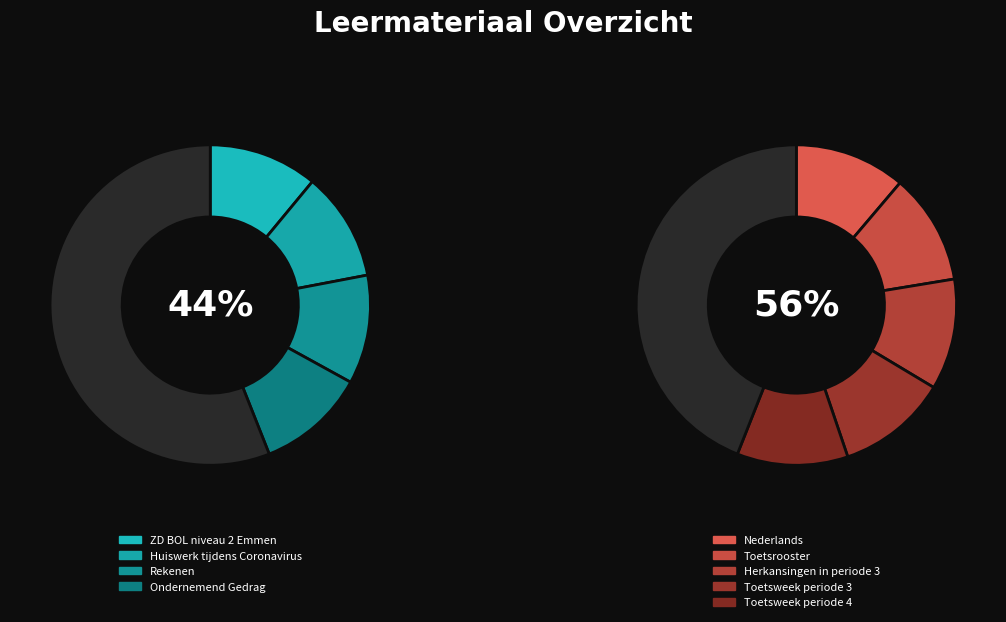

True or false: Nederlands accounts for 11% of the total.

True